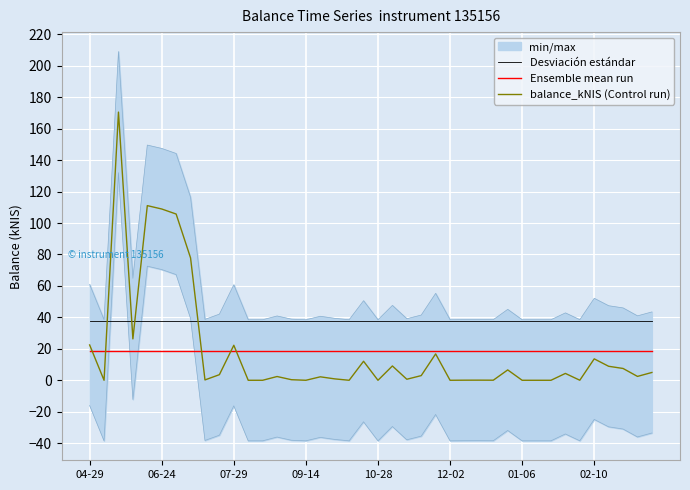

At 13, list the series in order from smallest to largest.

balance_kNIS (Control run), Ensemble mean run, Desviación estándar